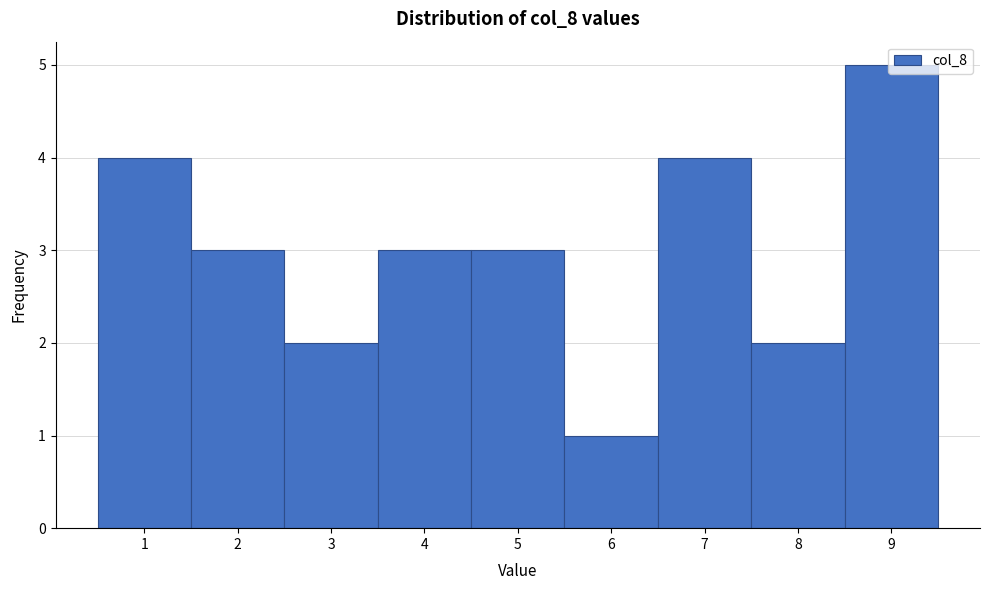

How tall is the bar that spans 8.5 to 9.5 on the x-axis? The values are not printed on the chart, so give them approximately, as read against the axis.

5